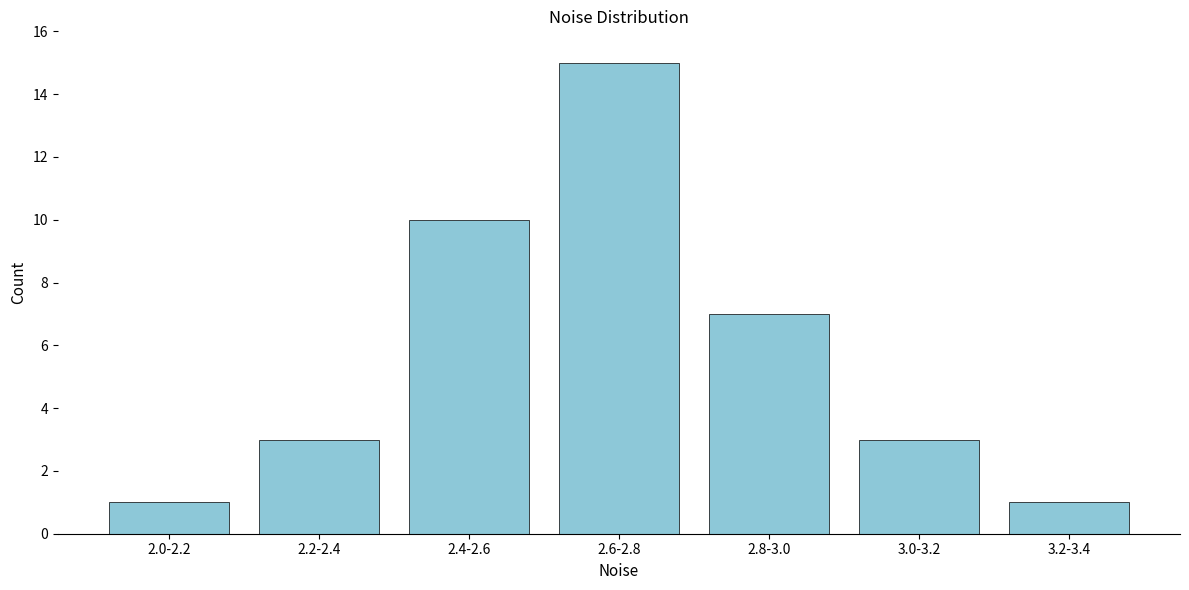

Reading left to right, list all the values displayed in this chart.

1	3	10	15	7	3	1